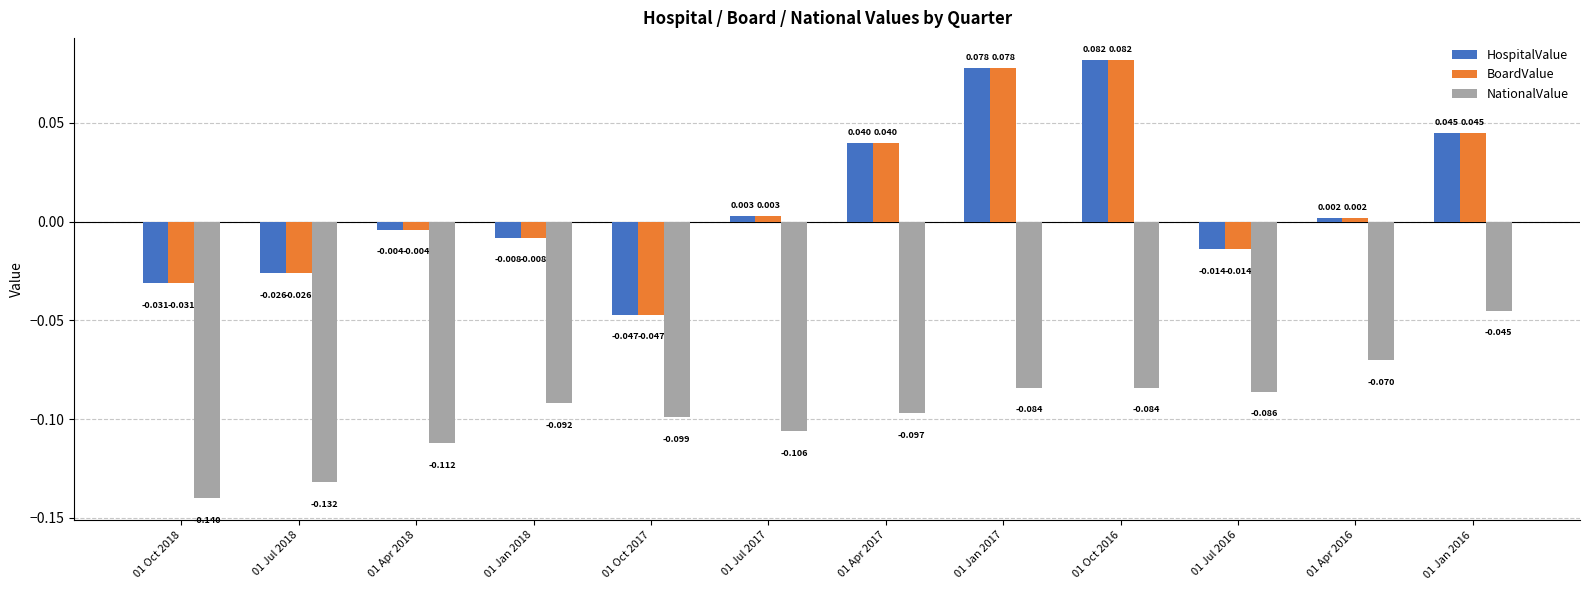

Is the value of BoardValue at 01 Jul 2018 greater than the value of NationalValue at 01 Jul 2017?

Yes